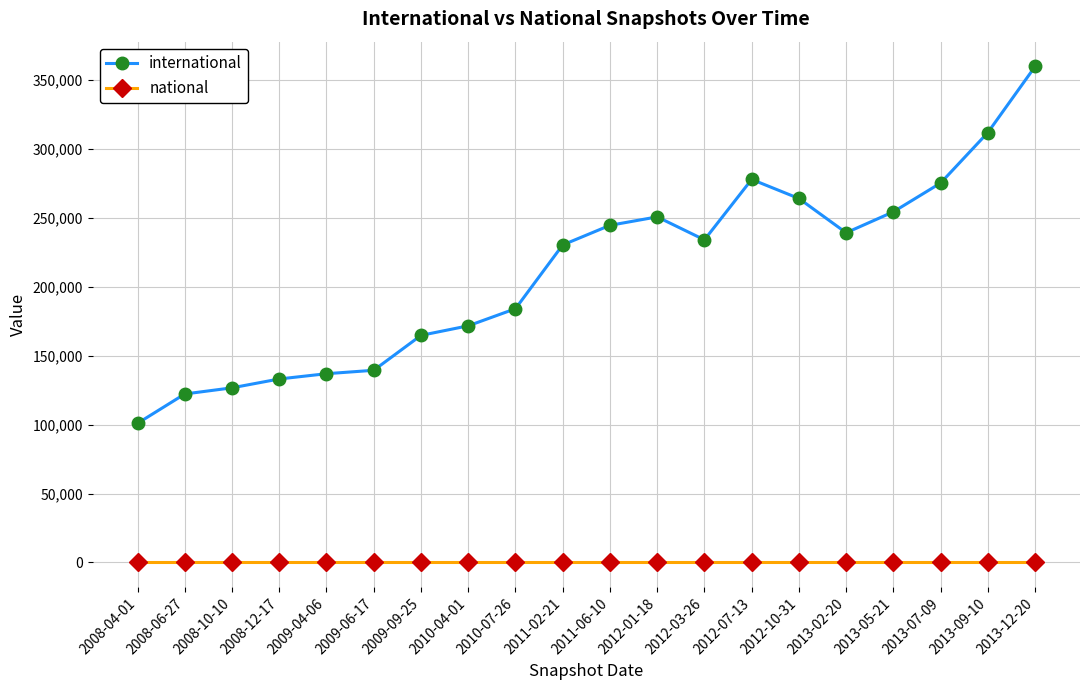

What position from the left is 2008-04-01?

1